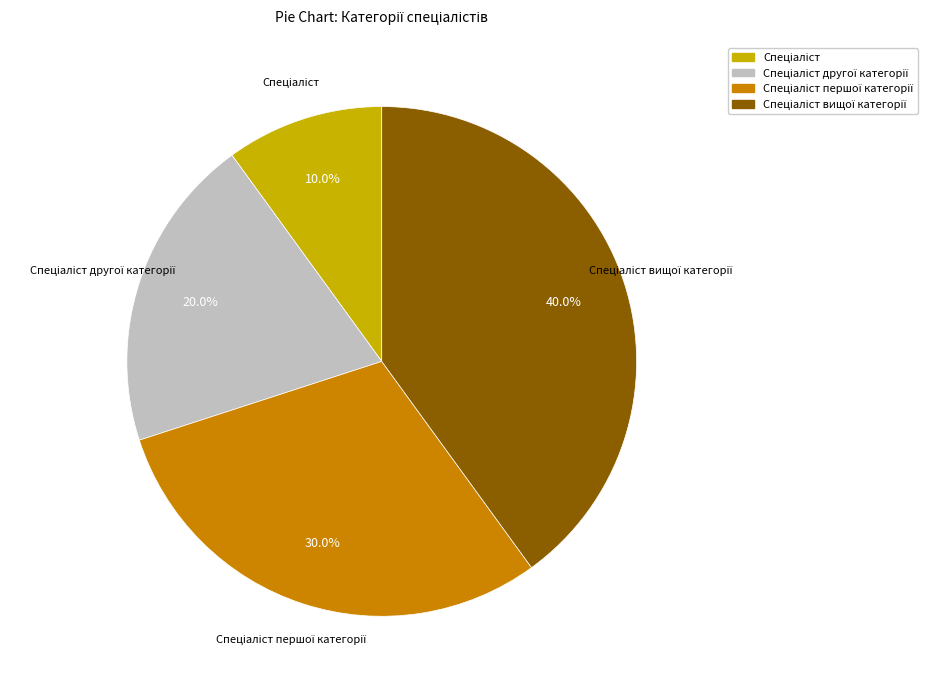

Is there a majority slice in this chart?

No